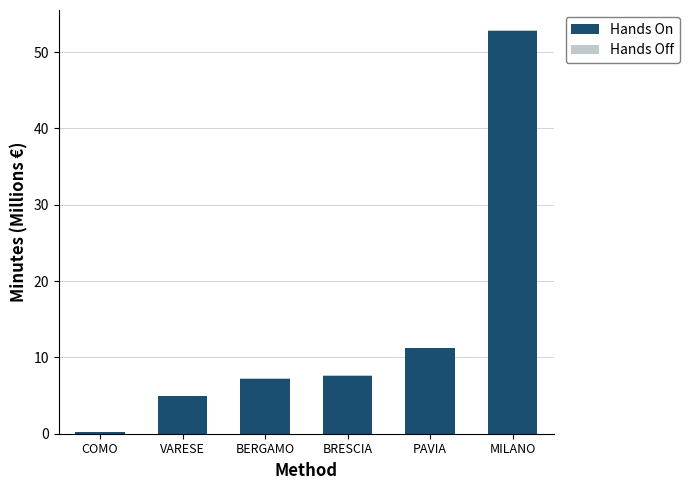

At which category is the sum across all series the highest?

MILANO